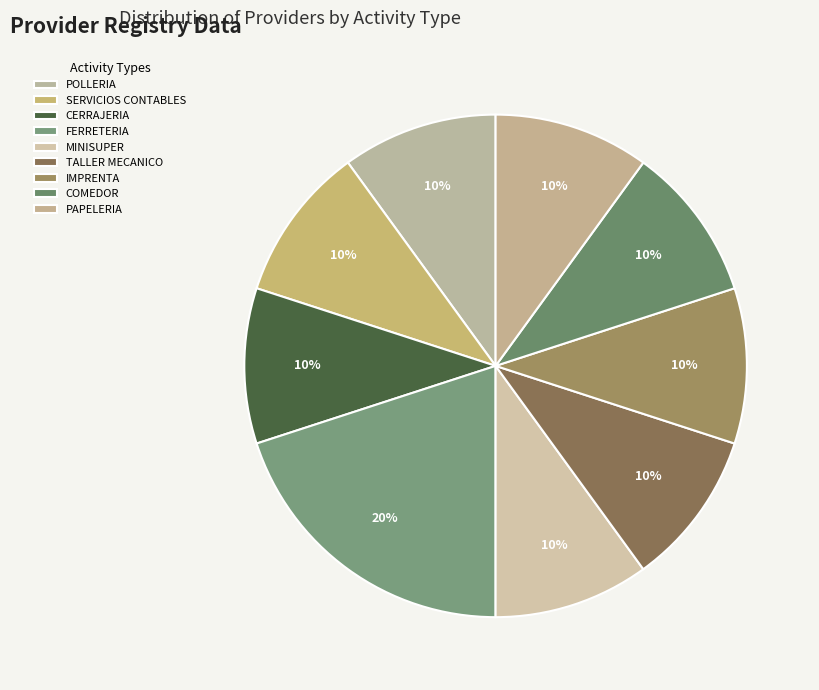

Rank the categories by value from highest to lowest.

FERRETERIA, POLLERIA, SERVICIOS CONTABLES, CERRAJERIA, MINISUPER, TALLER MECANICO, IMPRENTA, COMEDOR, PAPELERIA